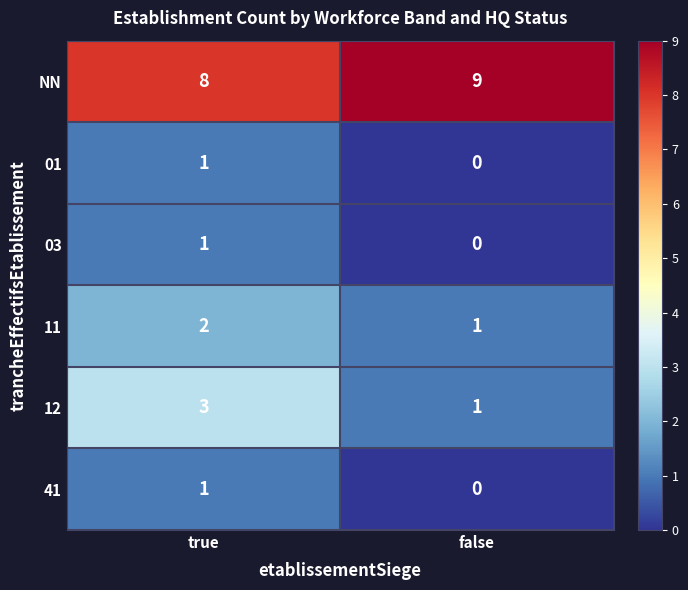

At which category is the sum across all series the highest?

true